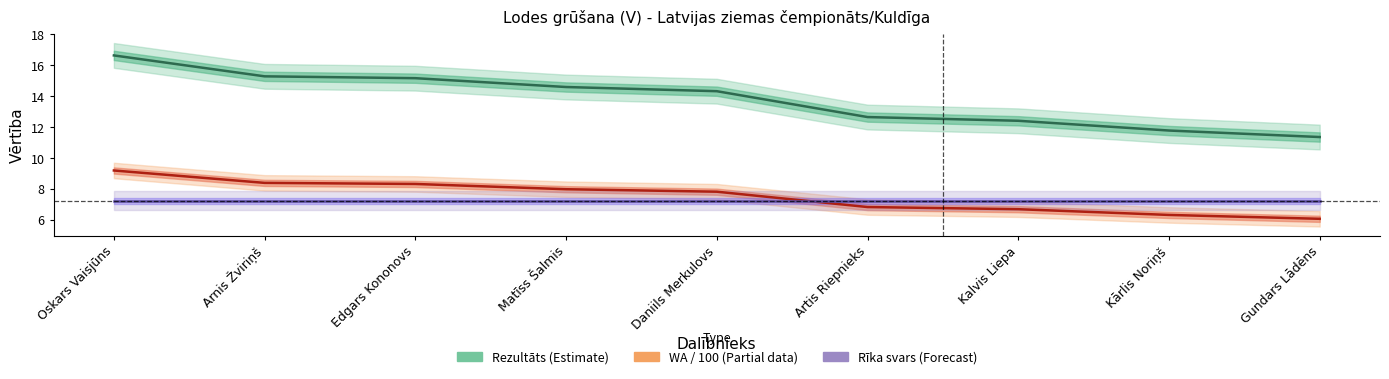

Which series changed the most between Daniils Merkulovs and Kārlis Noriņš?

Rezultāts (Estimate)